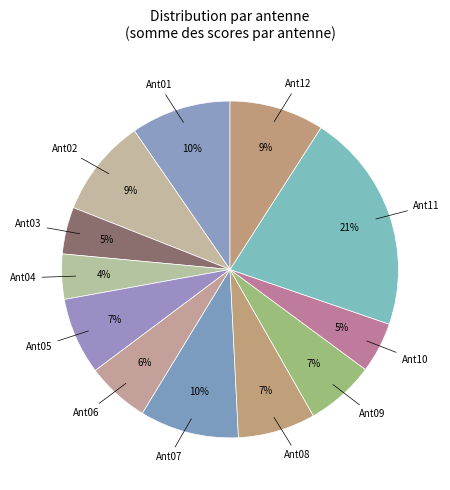

Does any single category account for the majority?

No